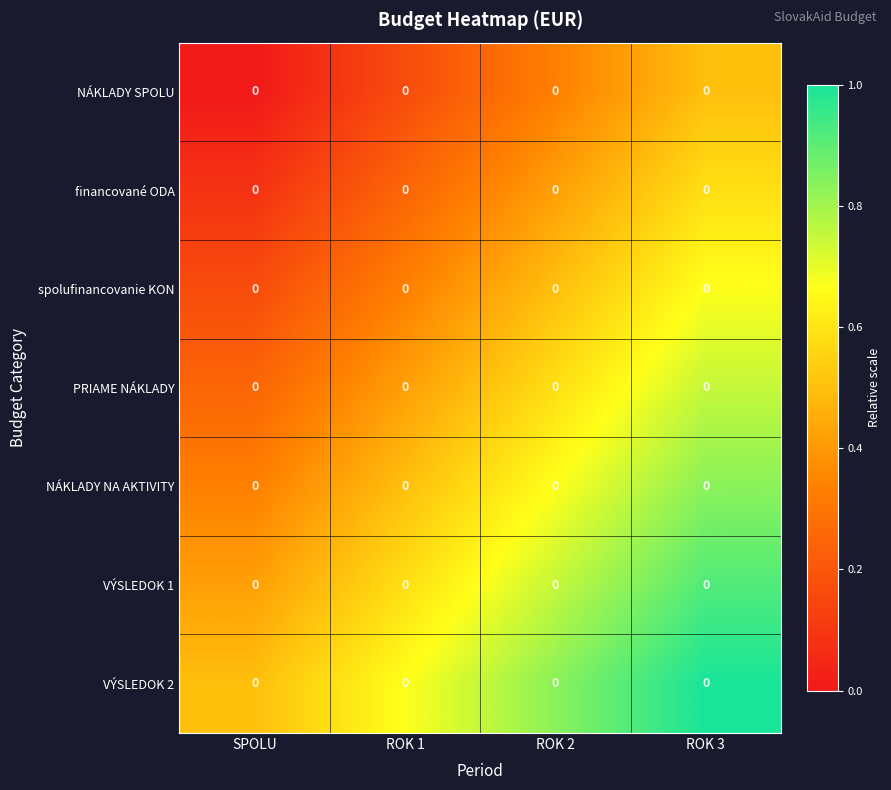

The value of NÁKLADY SPOLU at ROK 2 is 0.5. True or false?

False